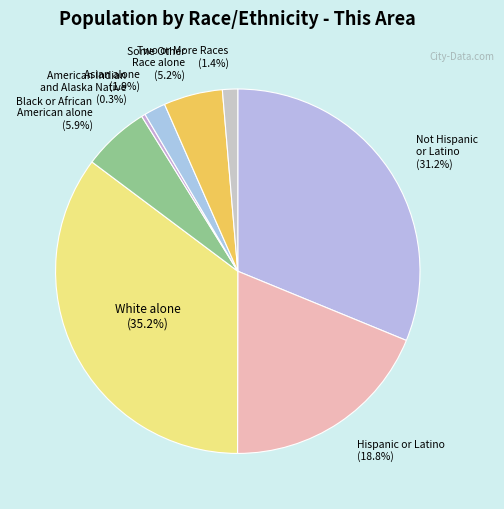

How many segments does this pie chart have?

8